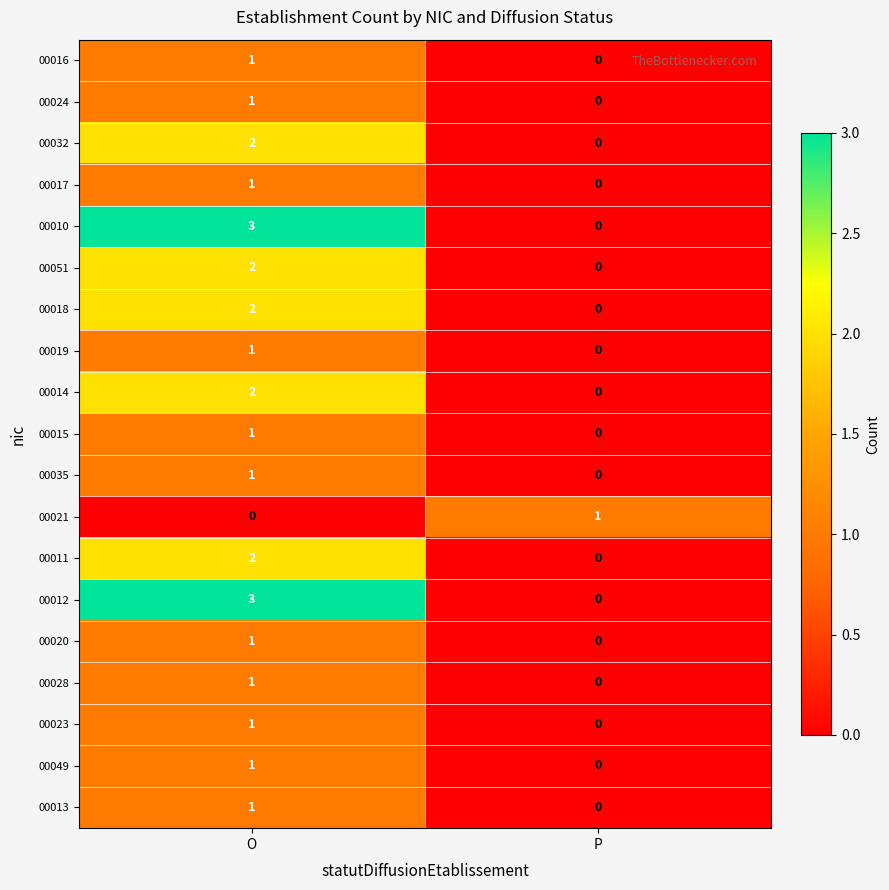

Is it true that 00016 equals 0 at P?

True